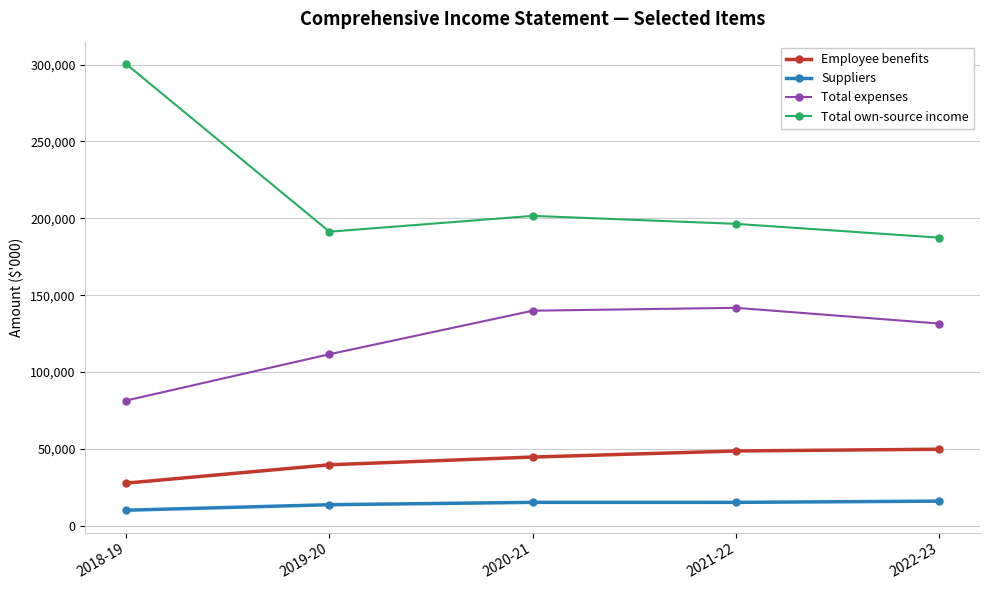

How many categories are shown in the chart?

5